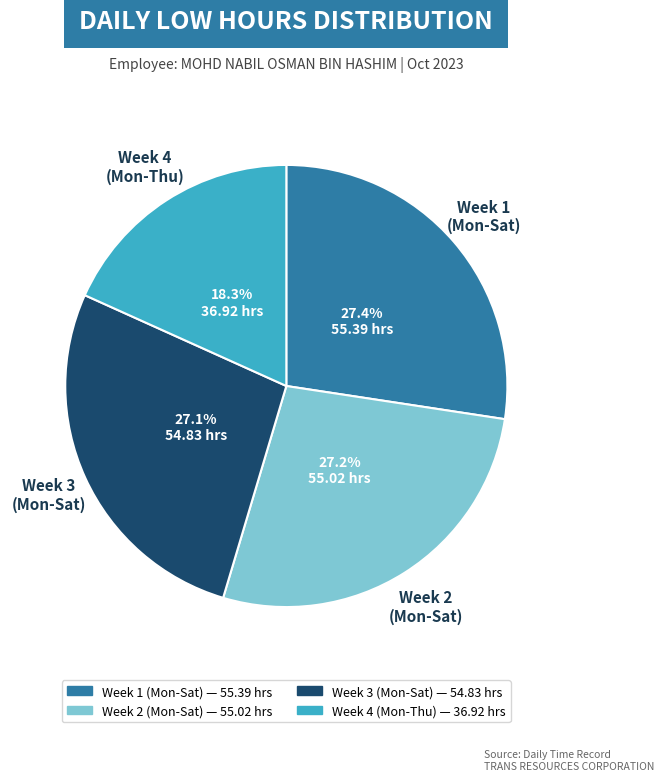

Does any single category account for the majority?

No